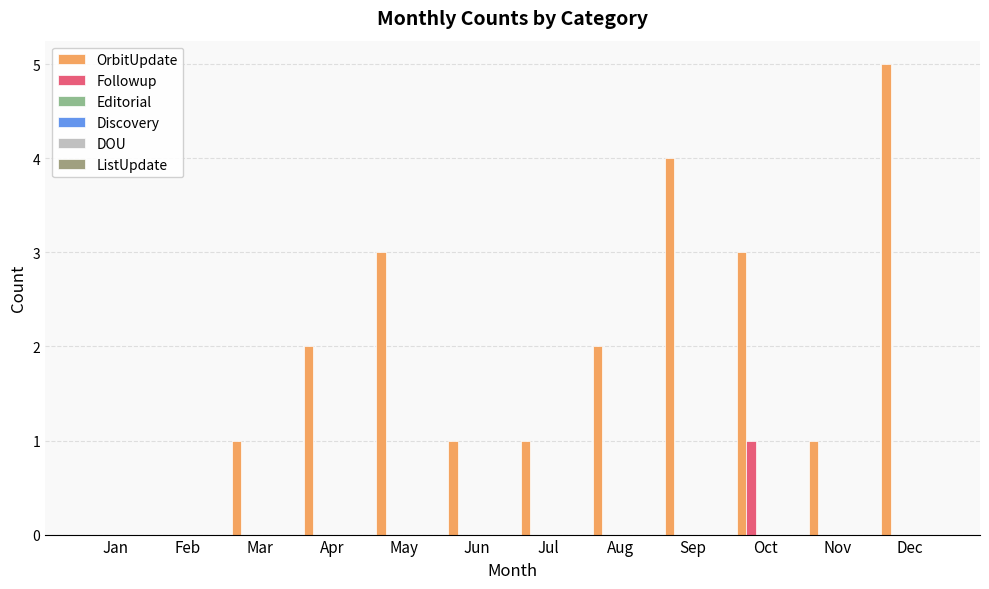

Reading left to right, transcribe all the data shown in this chart.

OrbitUpdate: 0	0	1	2	3	1	1	2	4	3	1	5
Followup: 0	0	0	0	0	0	0	0	0	1	0	0
Editorial: 0	0	0	0	0	0	0	0	0	0	0	0
Discovery: 0	0	0	0	0	0	0	0	0	0	0	0
DOU: 0	0	0	0	0	0	0	0	0	0	0	0
ListUpdate: 0	0	0	0	0	0	0	0	0	0	0	0